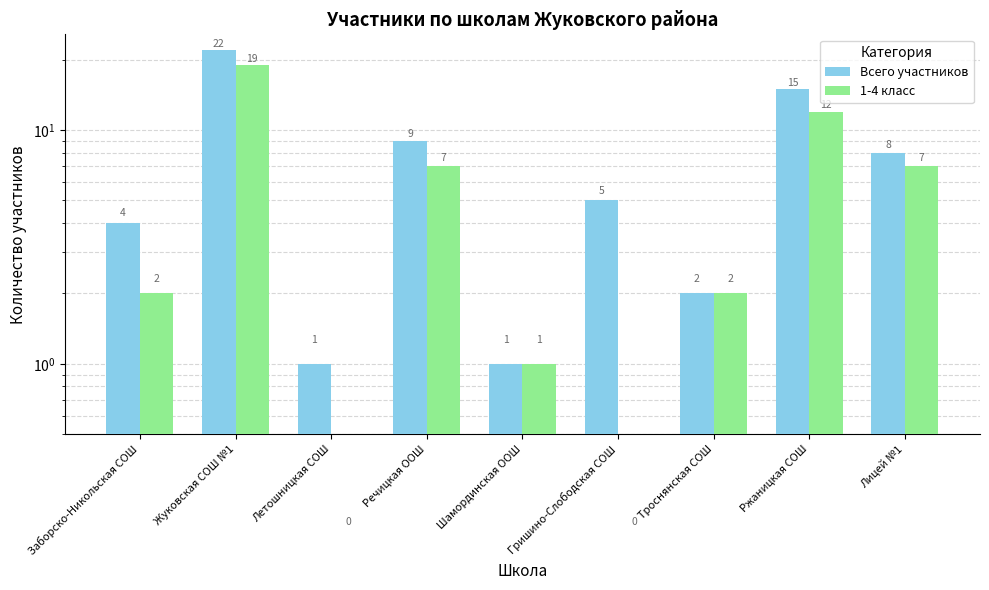

What is the highest value of the 1-4 класс series?

19